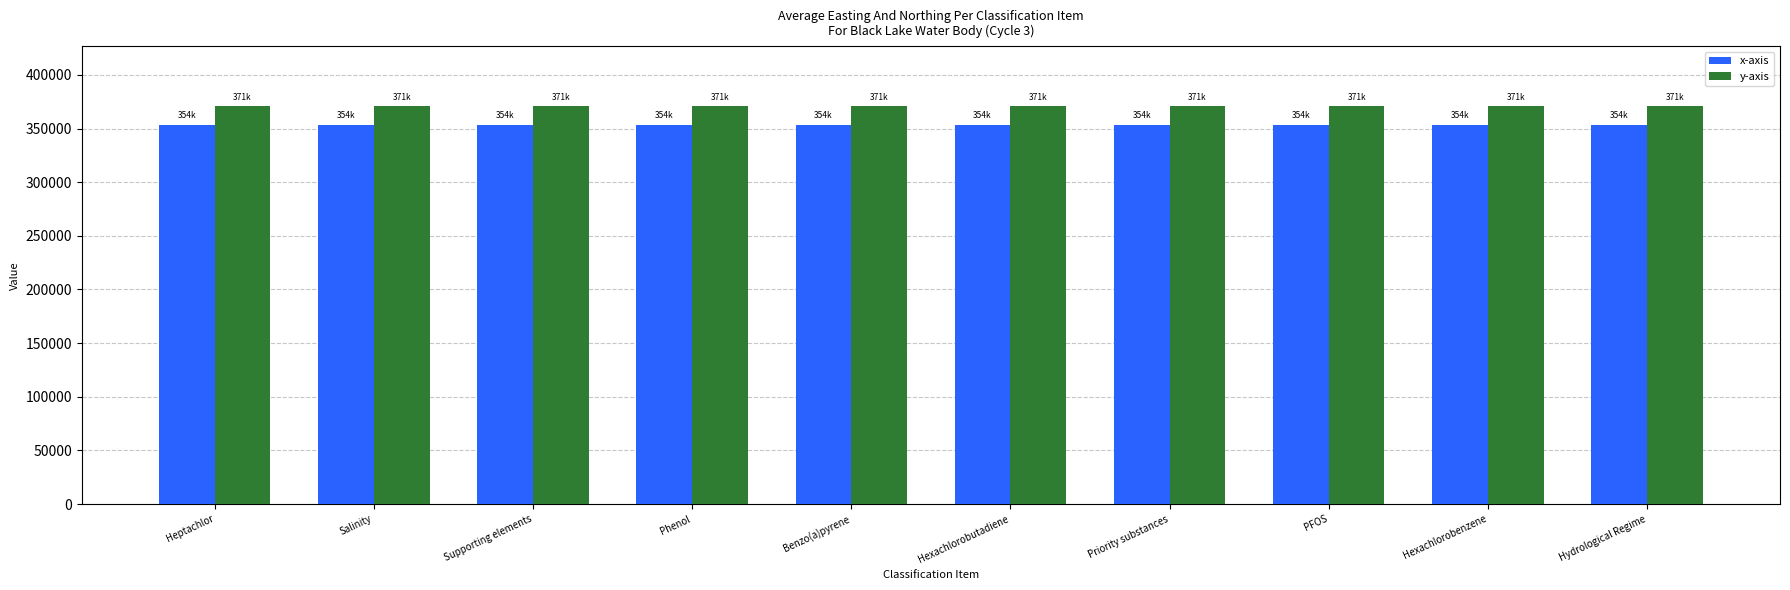

What is the average value of the x-axis series?

353743